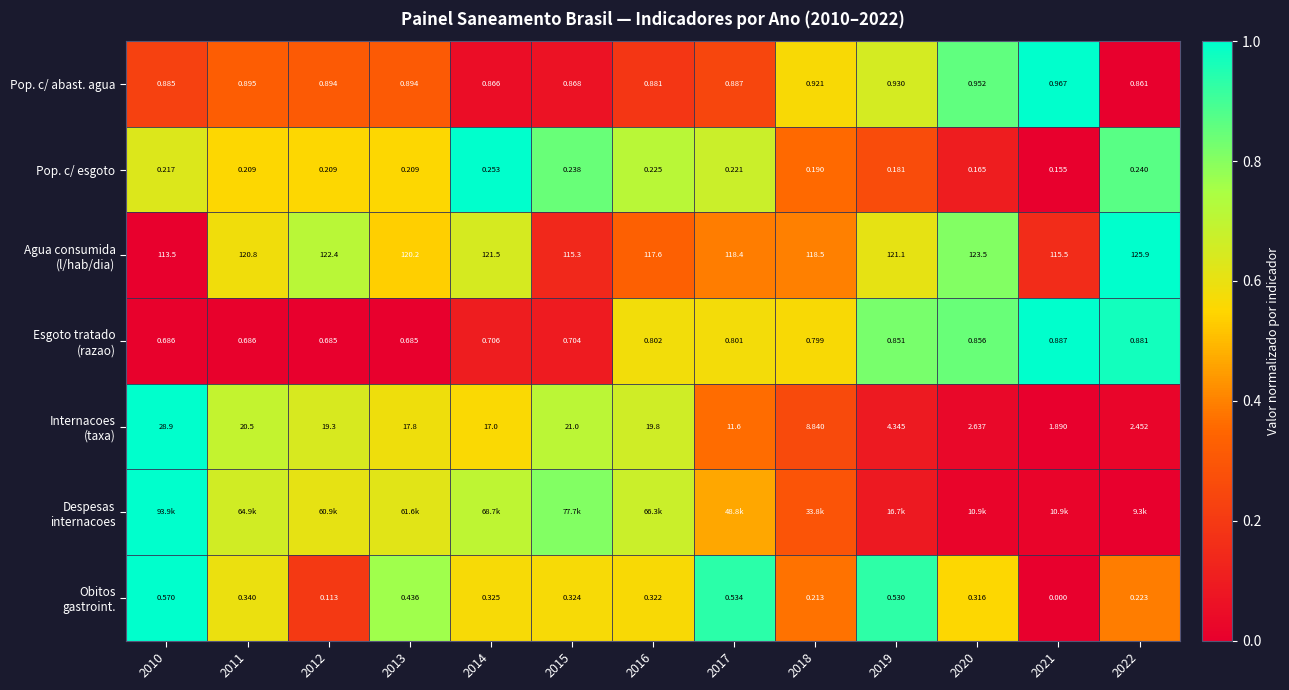

At which label is Agua consumida (l/hab/dia) closest to 0?

2010